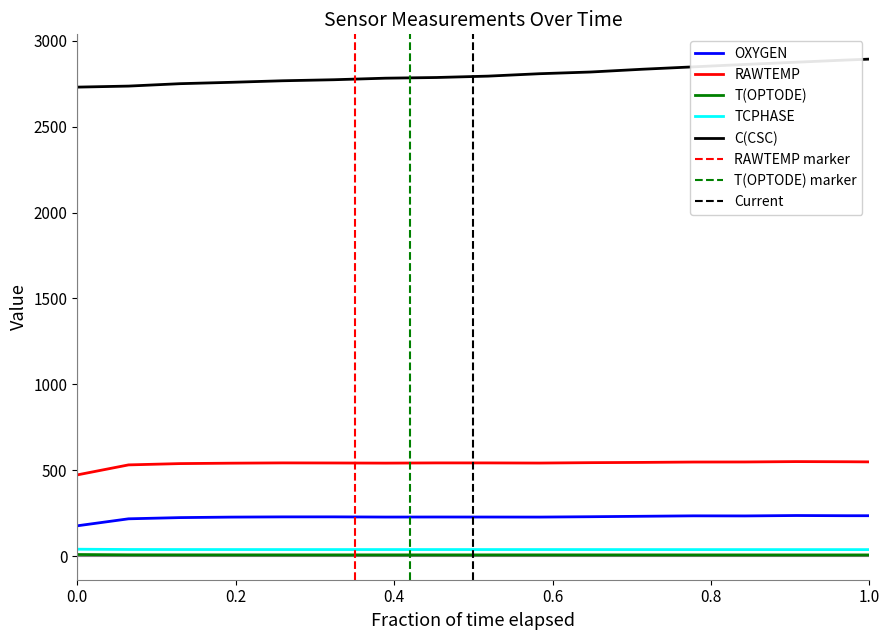

True or false: C(CSC) and OXYGEN cross at least once.

False